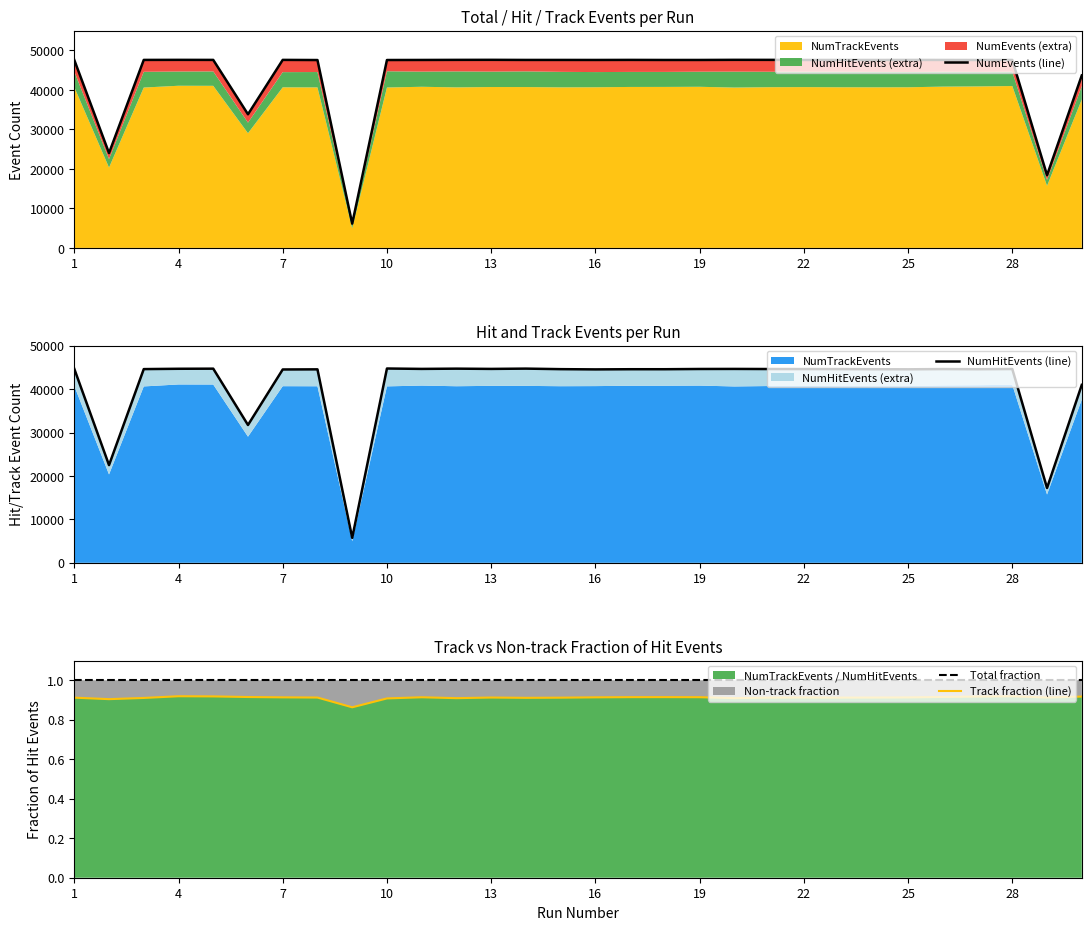

At which label does Total fraction reach its peak?

1